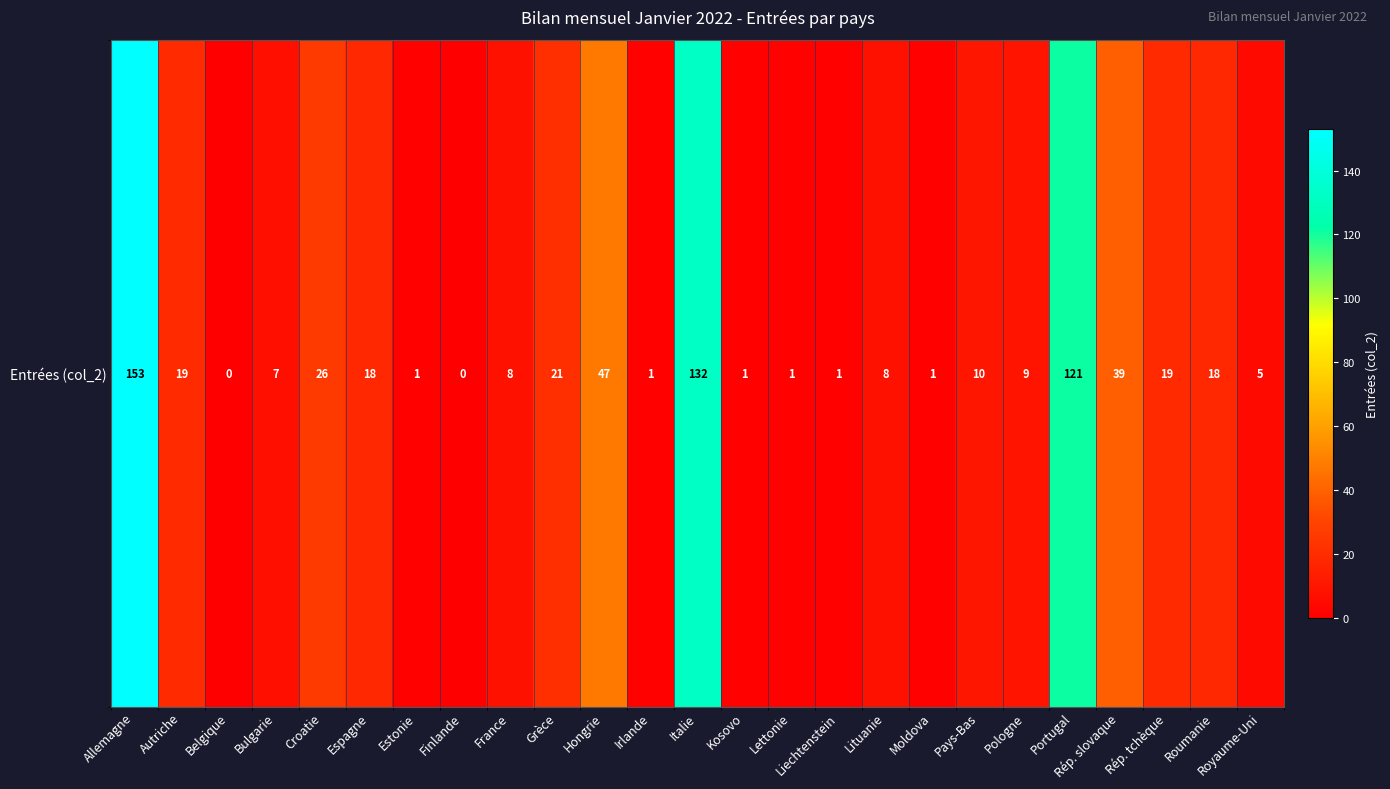

Reading left to right, list all the values displayed in this chart.

153	19	0	7	26	18	1	0	8	21	47	1	132	1	1	1	8	1	10	9	121	39	19	18	5